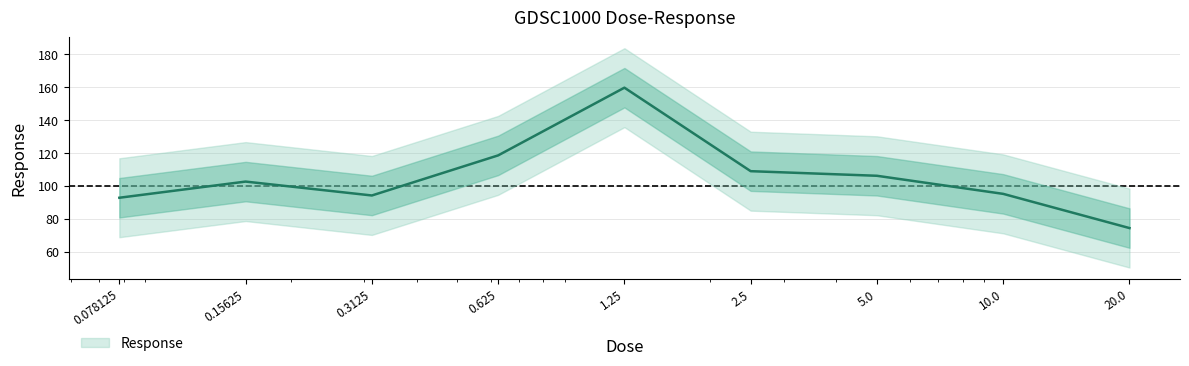

Which has a higher value, 0.625 or 2.5?

0.625